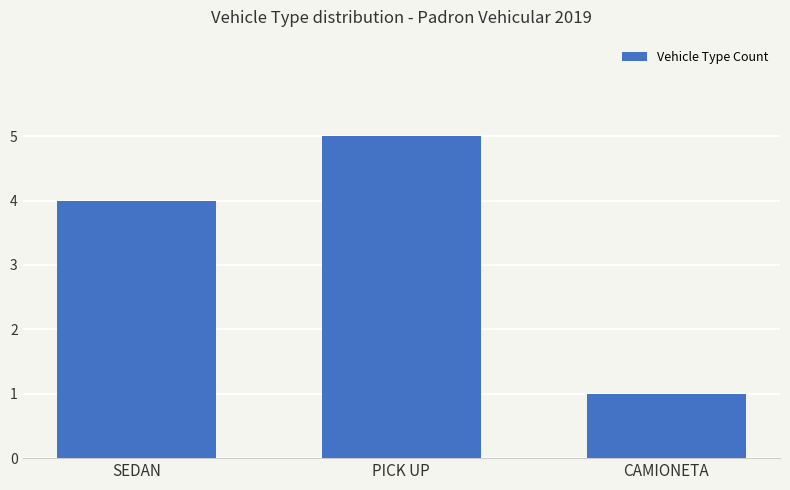

What is the maximum value shown in the chart?

5